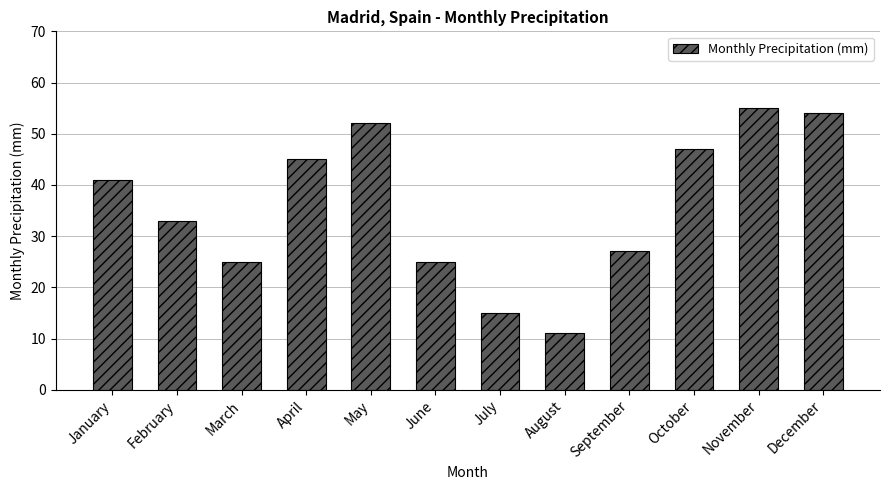

The chart shows a value of 17 at September. True or false?

False